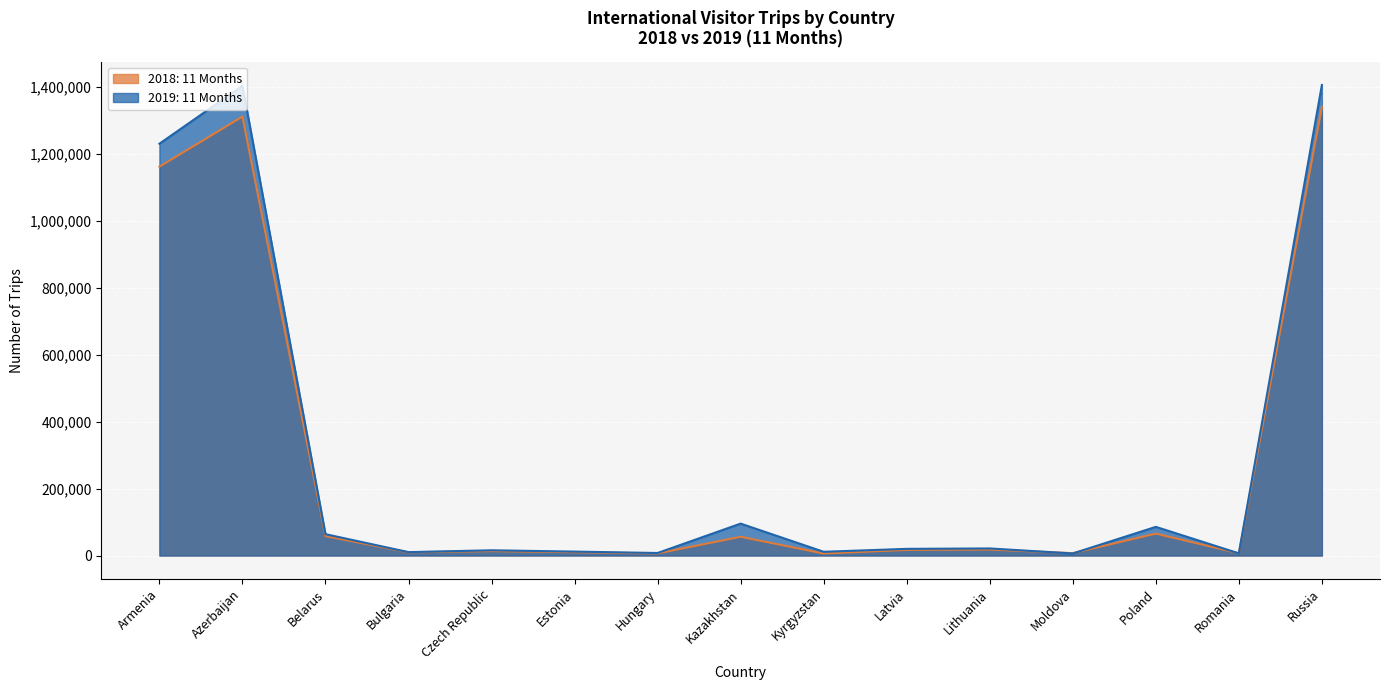

How many interior local valleys does the 2019: 11 Months series have?

5